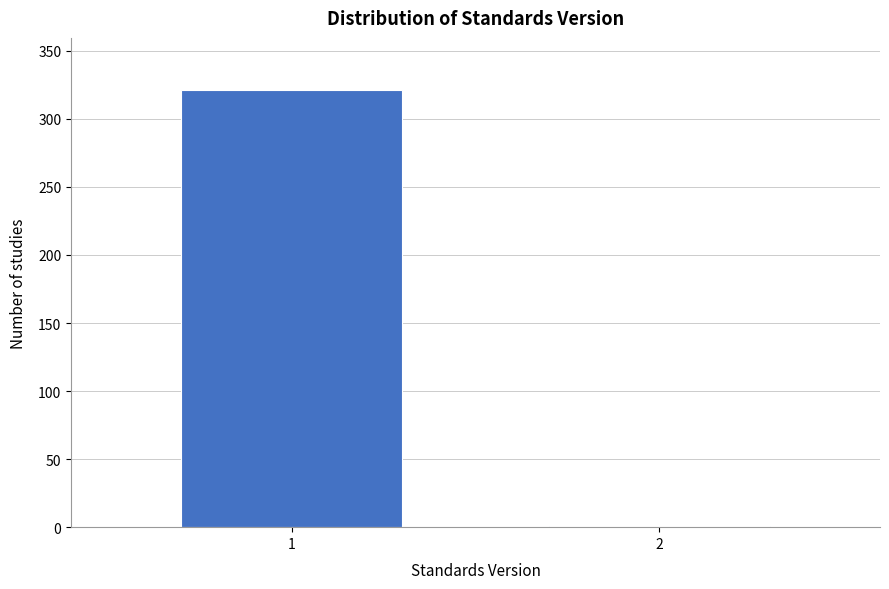

Reading right to left, what are all the values shown in this chart?

2=1	1=321